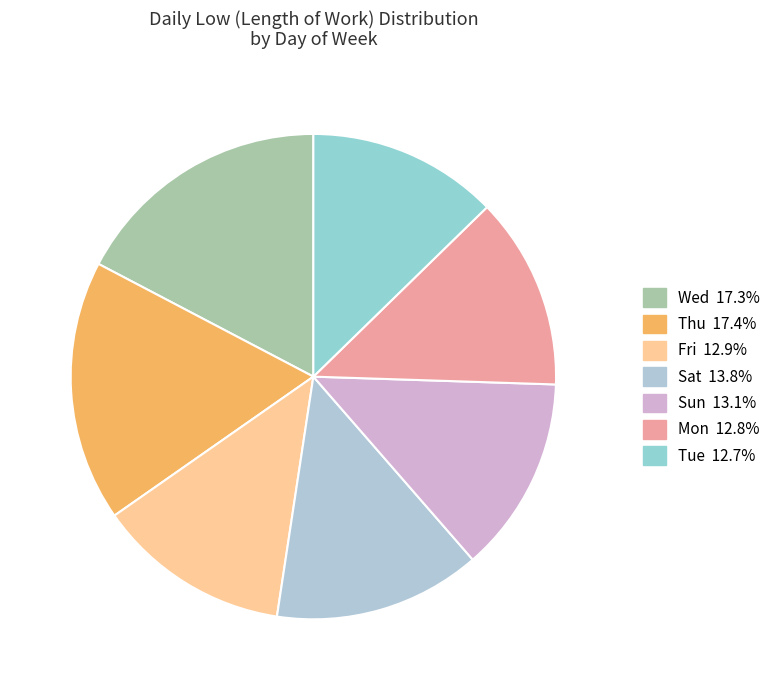

Is there any slice that represents more than half of the pie?

No